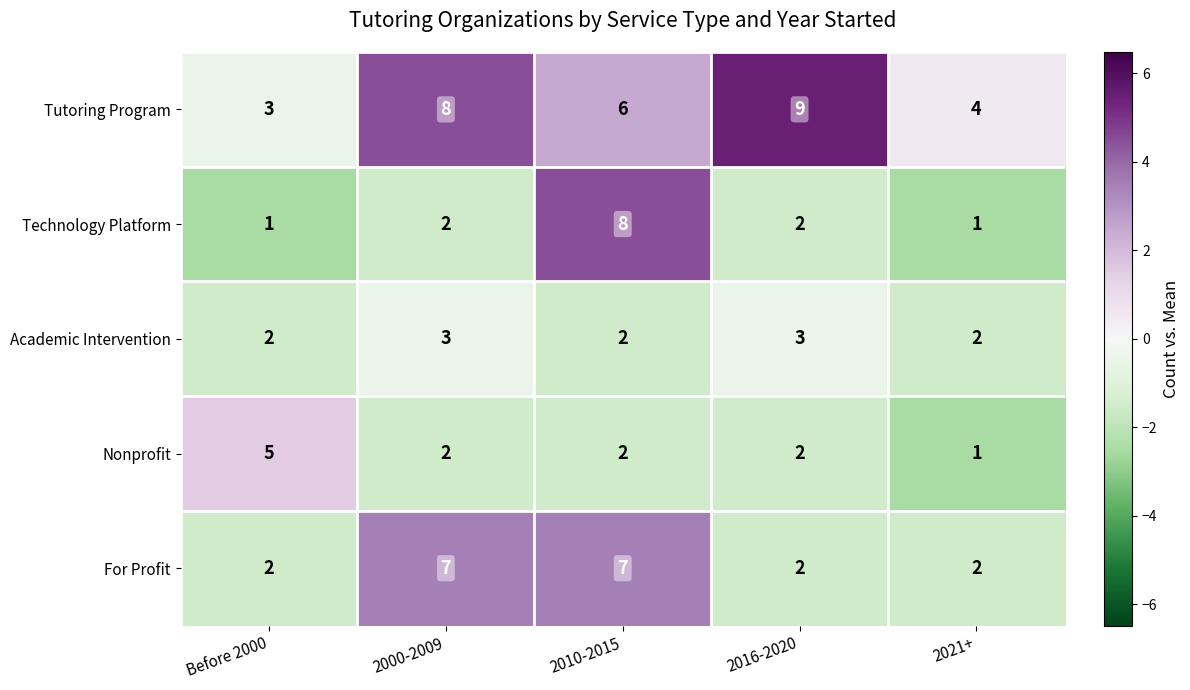

Which series changed the most between 2010-2015 and 2021+?

Technology Platform